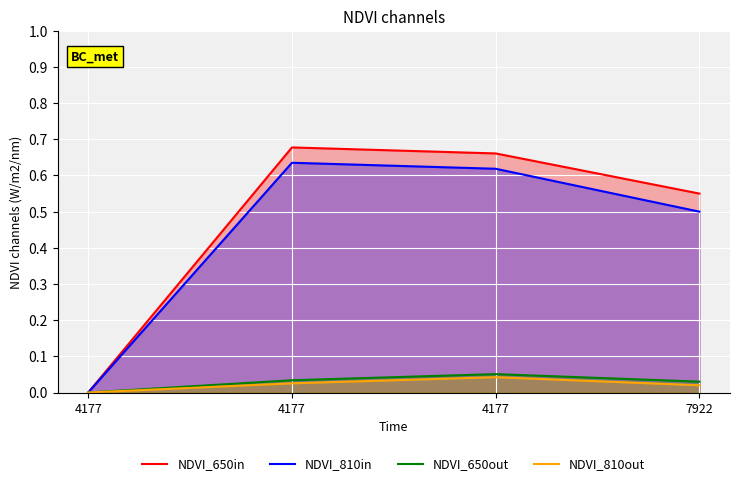

True or false: NDVI_650in and NDVI_810out intersect in this chart.

False